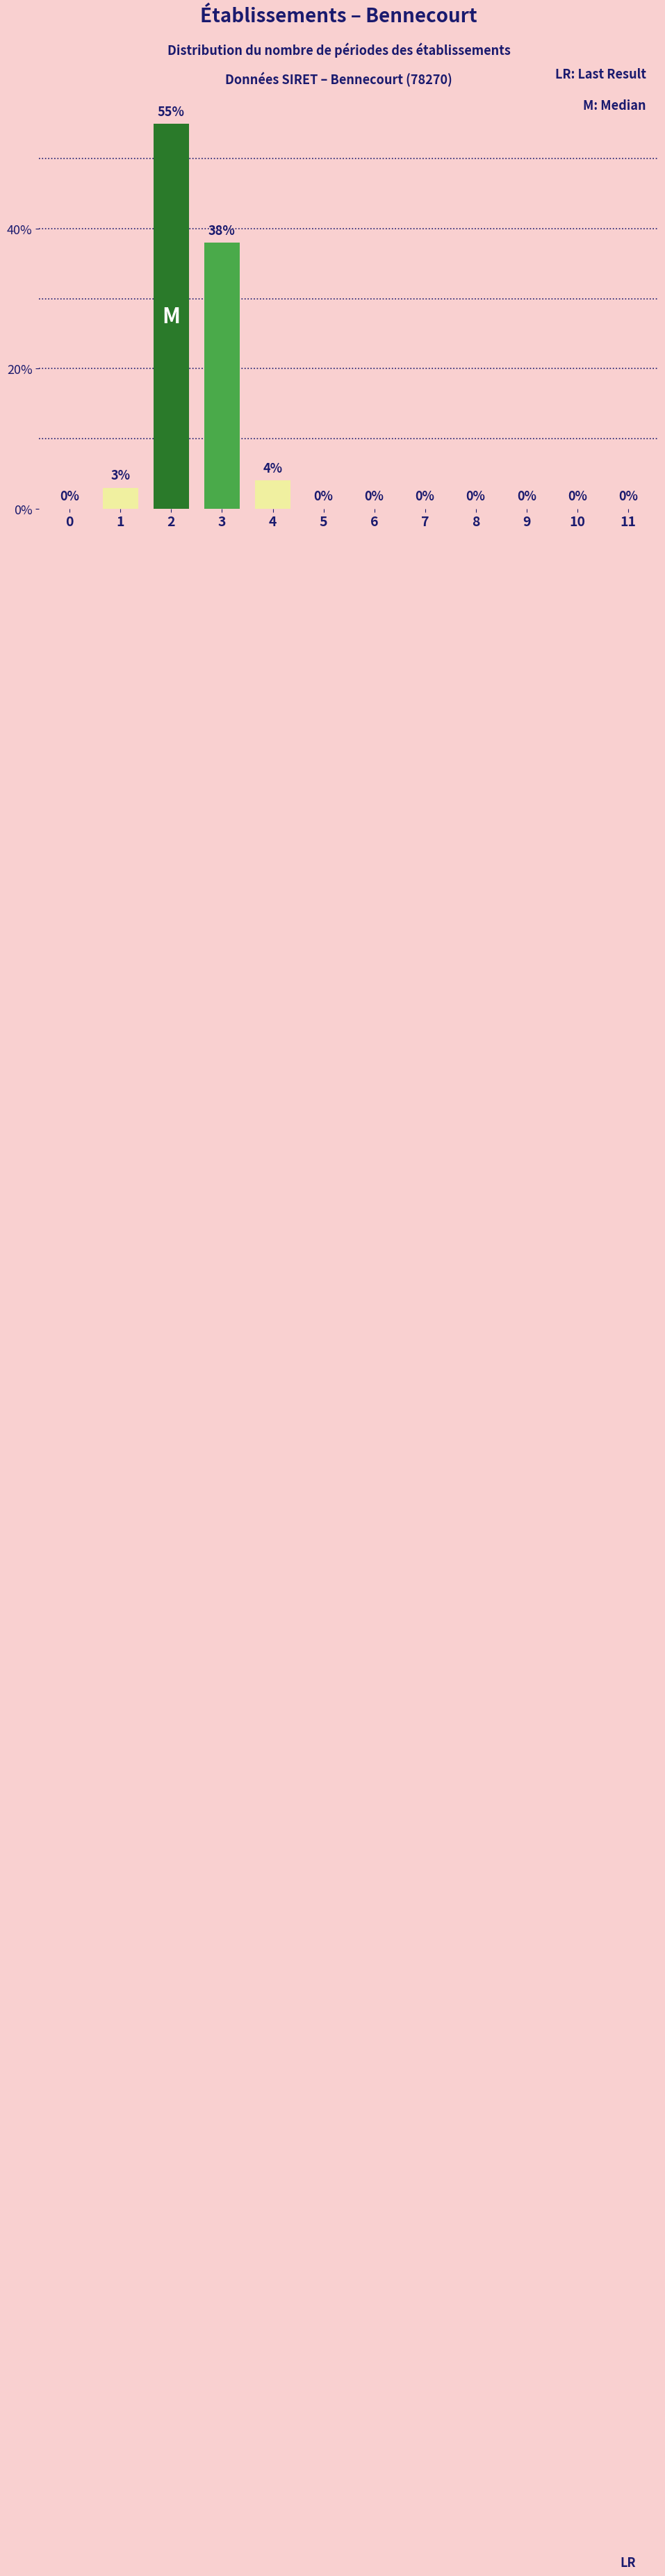

Reading left to right, transcribe all the data shown in this chart.

0=0	1=3	2=55	3=38	4=4	5=0	6=0	7=0	8=0	9=0	10=0	11=0